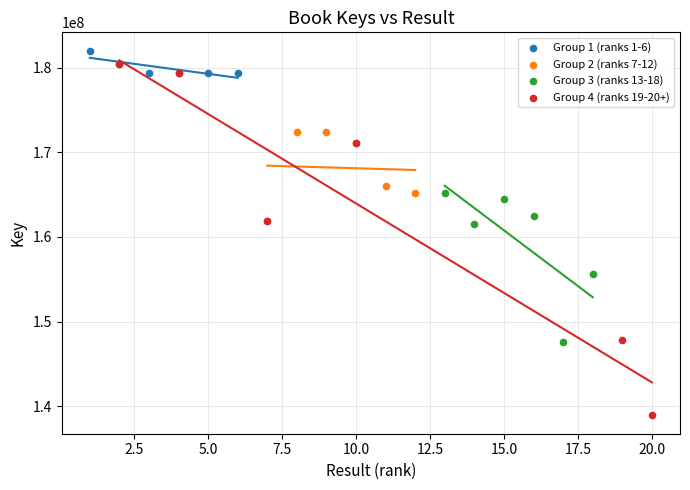

Which series reaches the minimum Y coordinate?

Group 4 (ranks 19-20+)